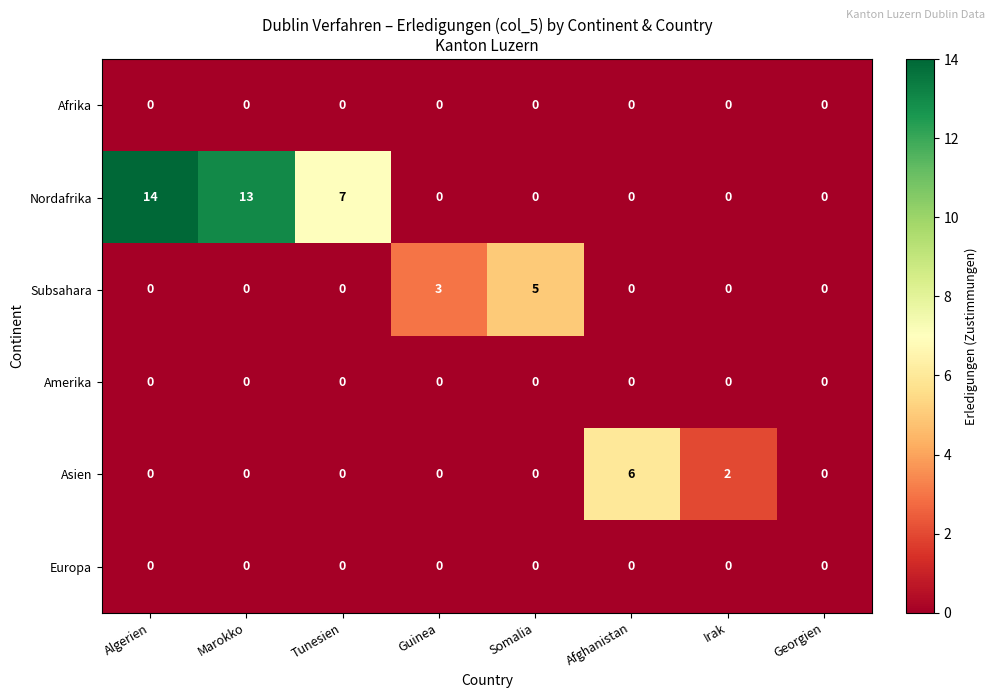

The Asien series shows 3 at Georgien. True or false?

False